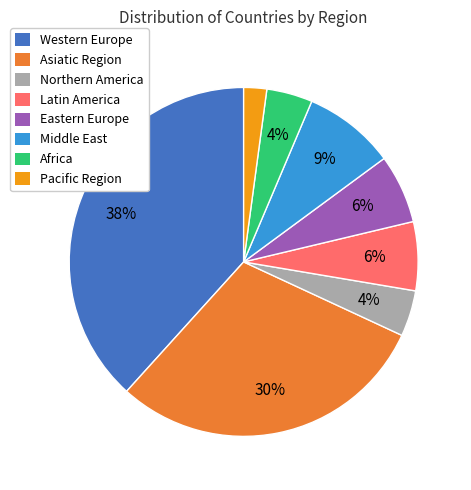

To the nearest percent, what is the difference between the largest and smallest slice percentages?

36%